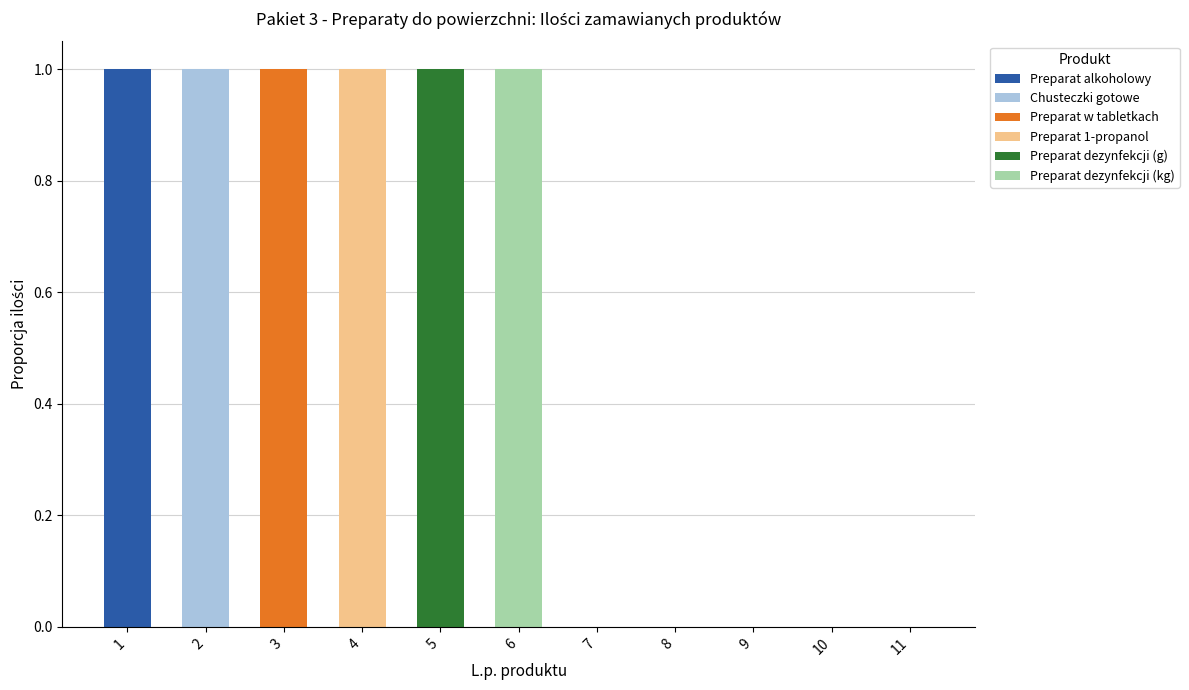

What is the total value across all series at 2?

1